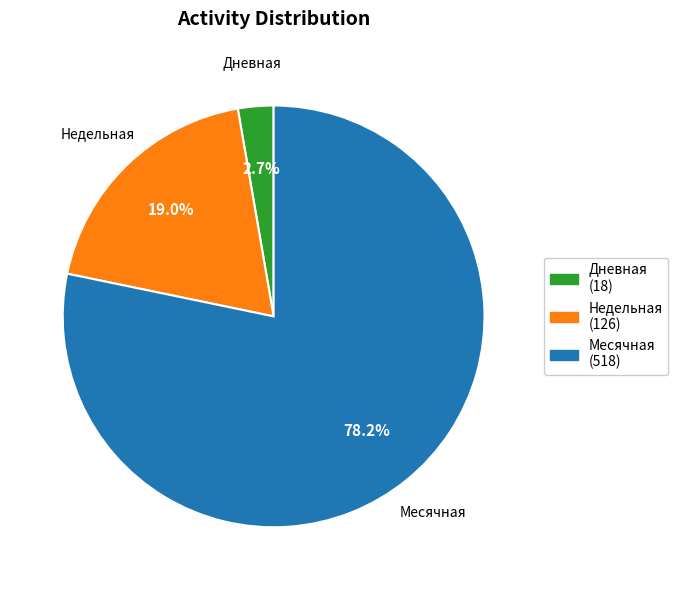

Between Месячная and Недельная, which is larger?

Месячная